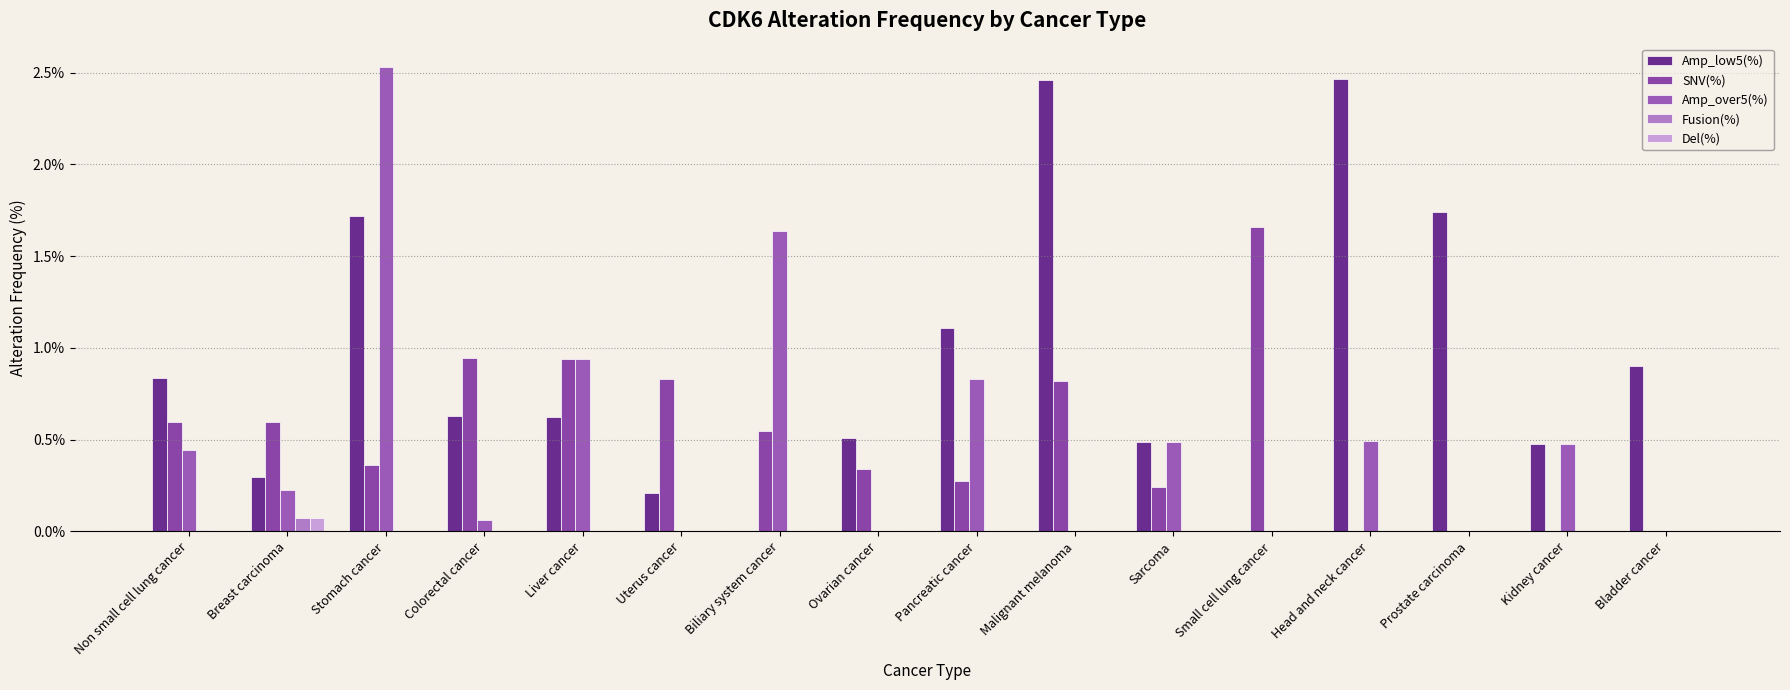

Which category has the highest value in the Amp_low5(%) series?

Head and neck cancer